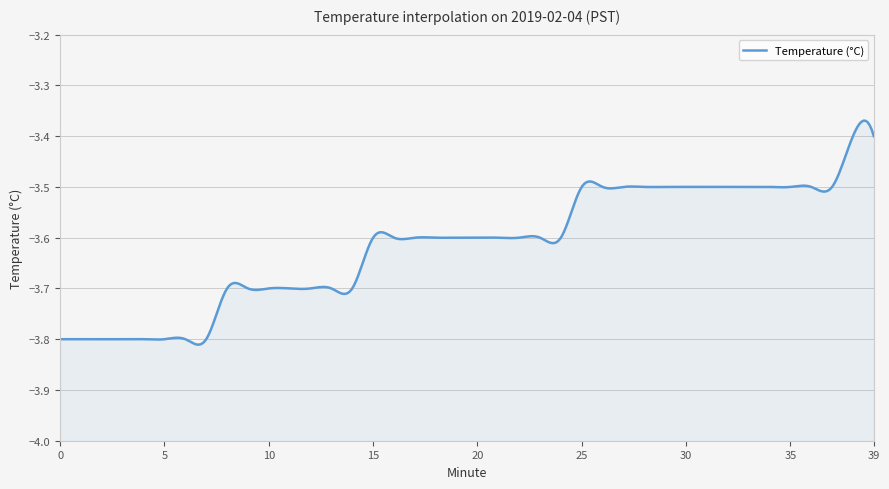

List the labels in order of value, smallest first.

0, 1, 2, 3, 4, 5, 6, 7, 8, 9, 10, 11, 12, 13, 14, 15, 16, 17, 18, 19, 20, 21, 22, 23, 24, 25, 26, 27, 28, 29, 30, 31, 32, 33, 34, 35, 36, 37, 38, 39